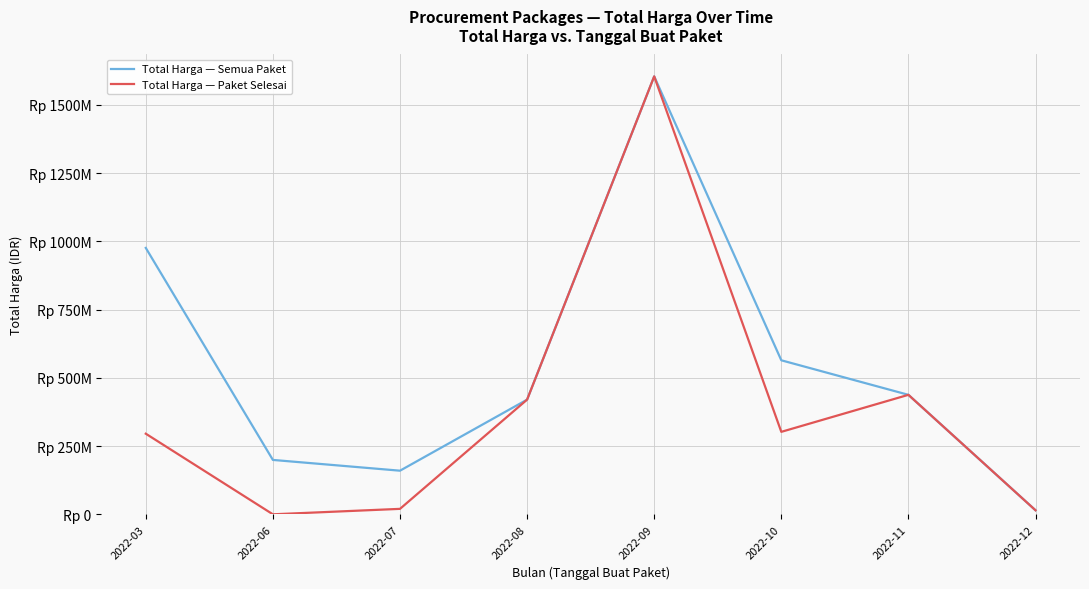

Reading left to right, what are all the values shown in this chart?

Total Harga — Semua Paket: 975830025	199200000	159750000	420075000	1604159000	564171150	437660000	14750000
Total Harga — Paket Selesai: 295272245	0	19950000	420075000	1604159000	302053000	437660000	14750000